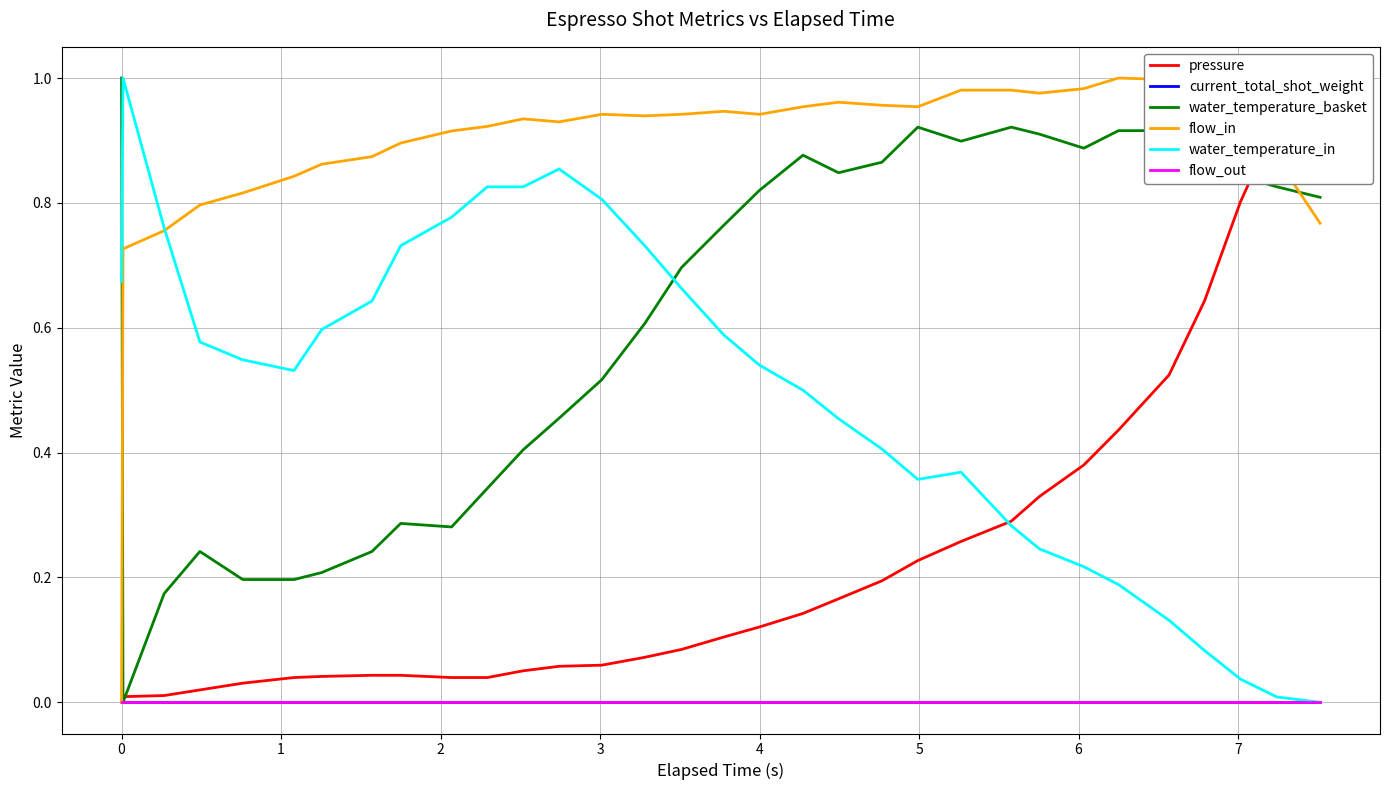

True or false: flow_out has more than 0 points higher than both neighbors.

False